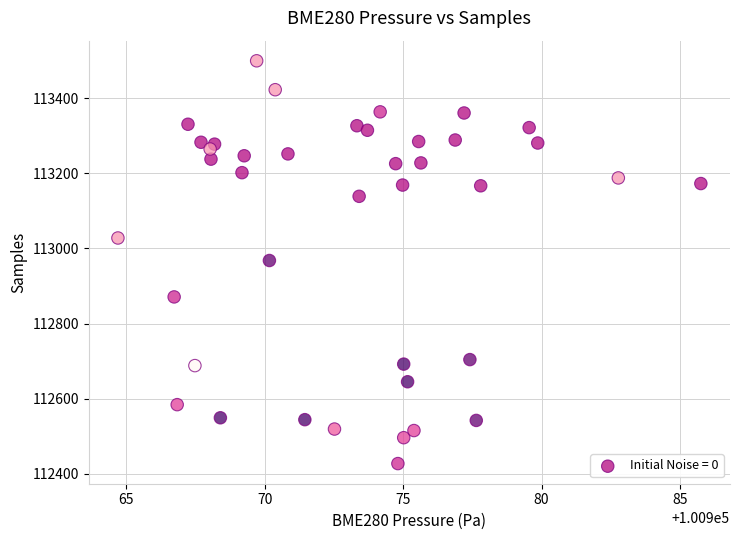

What is the range of Y values (max minus min)?

1073